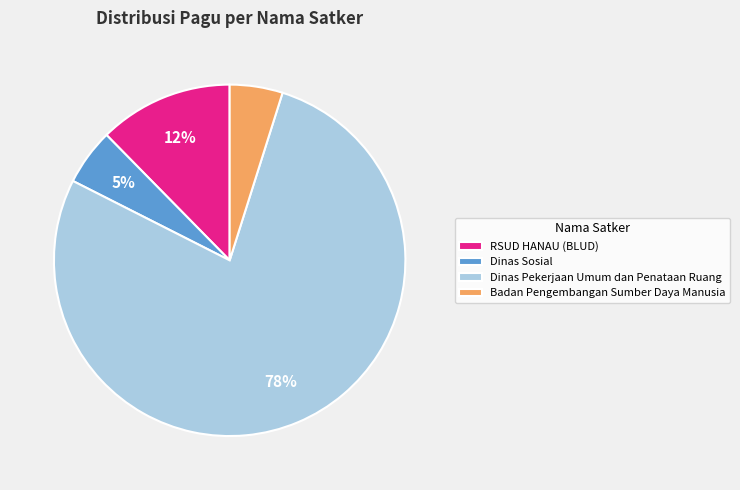

Is the sum of Badan Pengembangan Sumber Daya Manusia and Dinas Sosial greater than half?

No